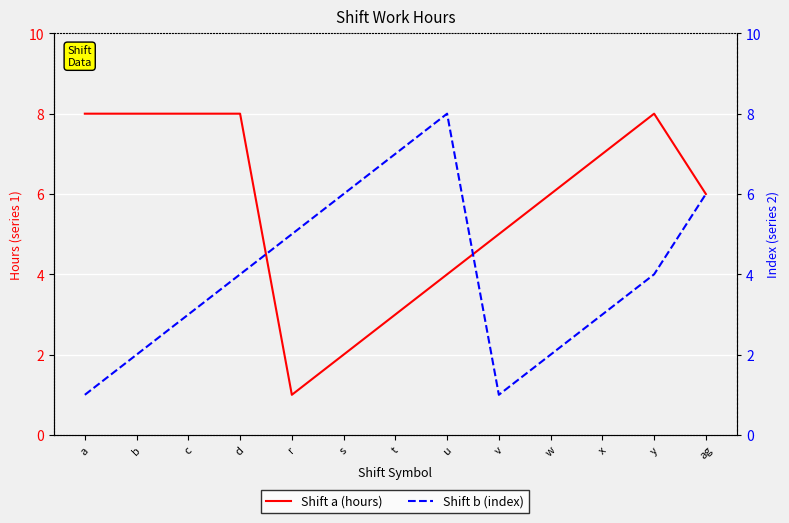

Rank the categories by Shift b (index) value from highest to lowest.

u, t, s, ag, r, d, y, c, x, b, w, a, v